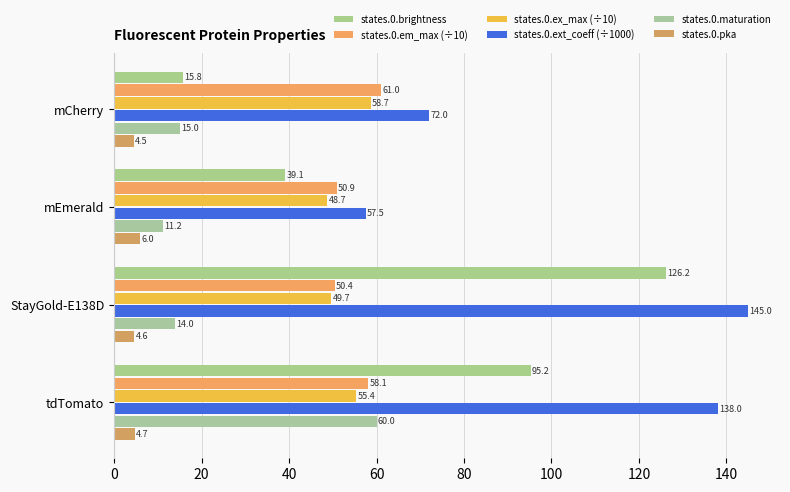

What are all the series names shown in the legend?

states.0.brightness, states.0.em_max (÷10), states.0.ex_max (÷10), states.0.ext_coeff (÷1000), states.0.maturation, states.0.pka